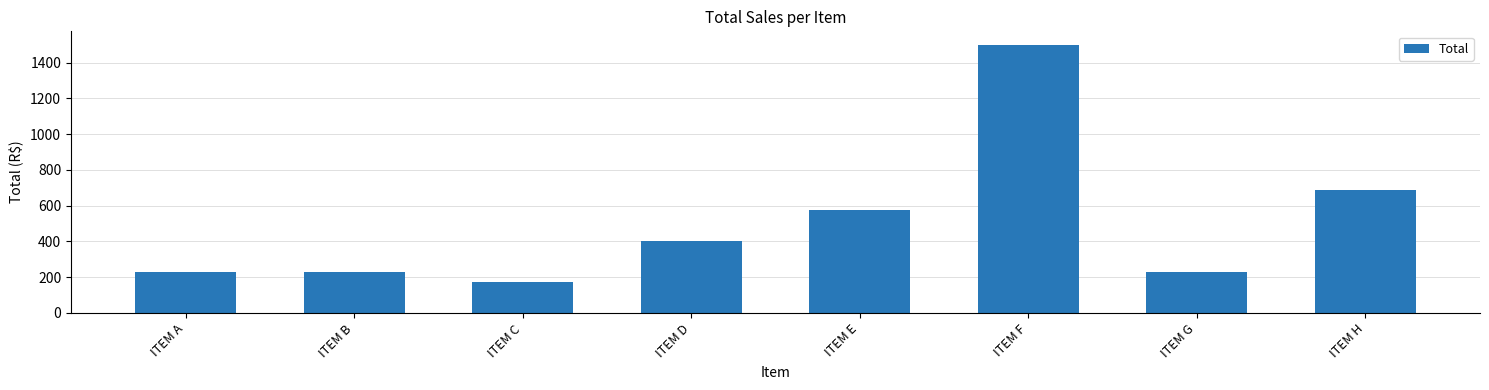

True or false: the data shows 259.7 at ITEM C.

False